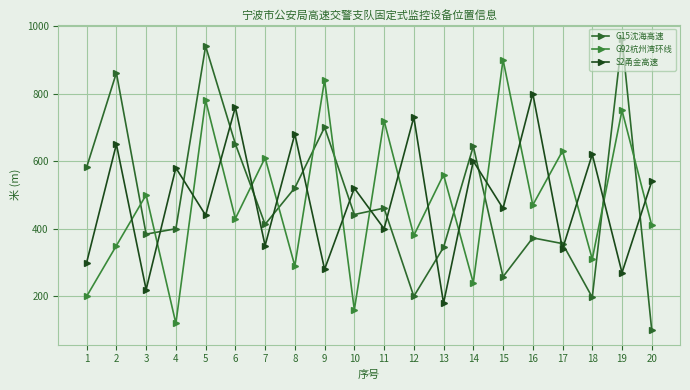

Is it true that G15沈海高速 equals 633 at 16?

False